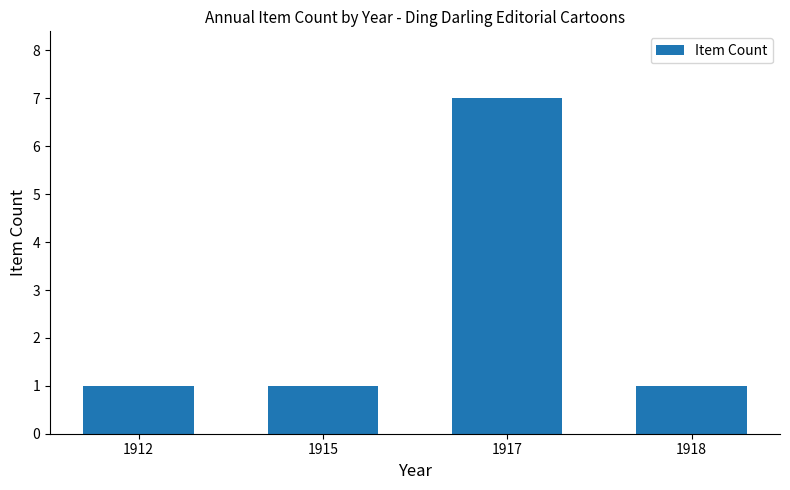

The value at 1917 is 7. True or false?

True